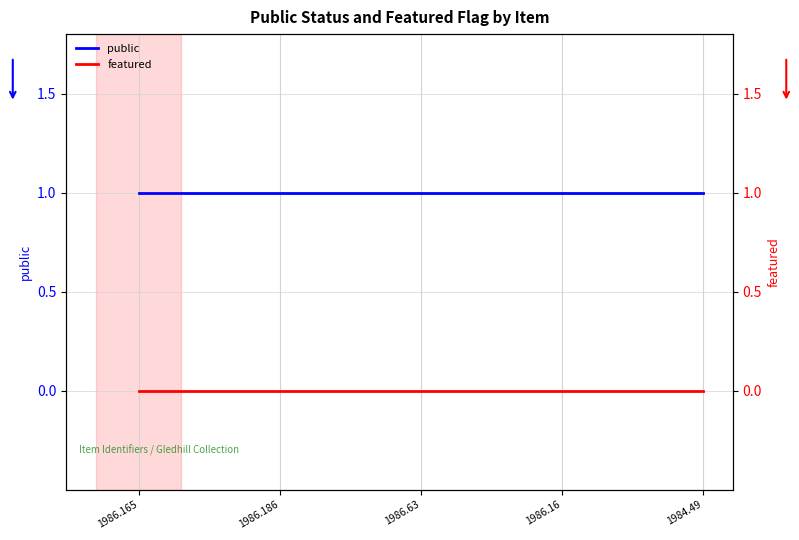

List the series in order of their peak value, highest first.

public, featured